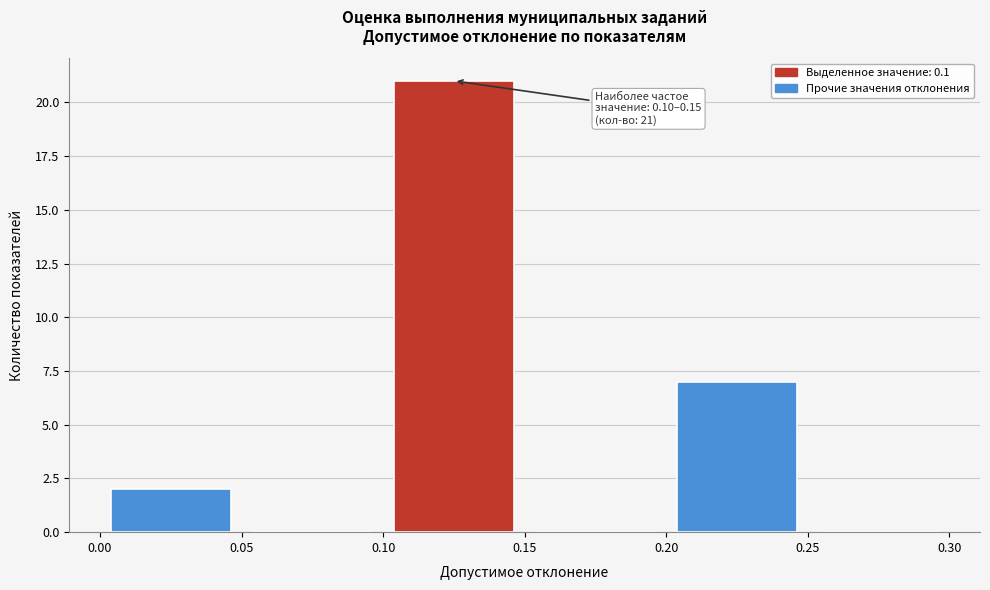

Which range on the x-axis has the tallest bar?

0.10 to 0.15